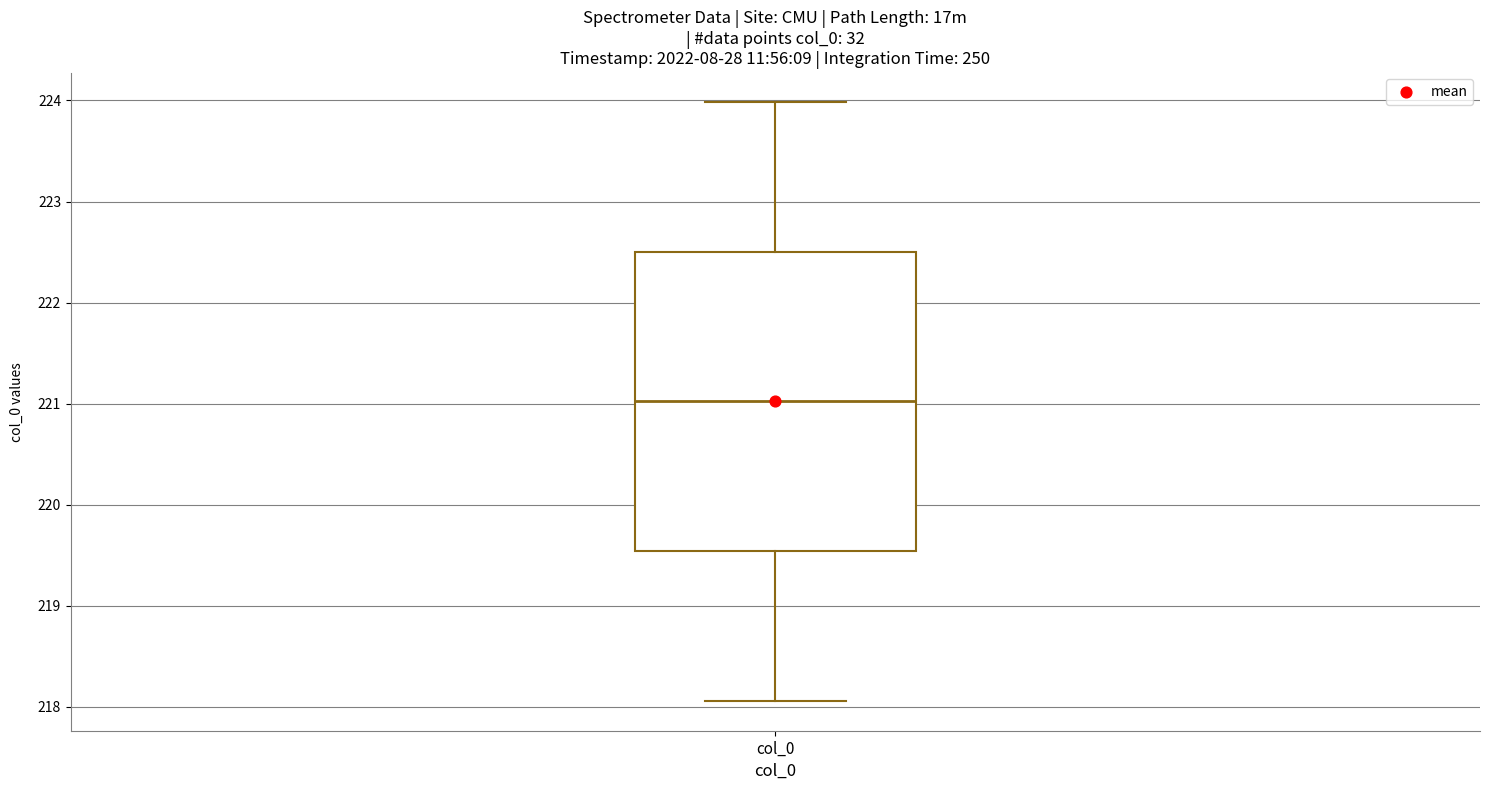

Where does the median line of the box for col_0 sit on the y-axis? The values are not printed on the chart, so give them approximately, as read against the axis.

221.0